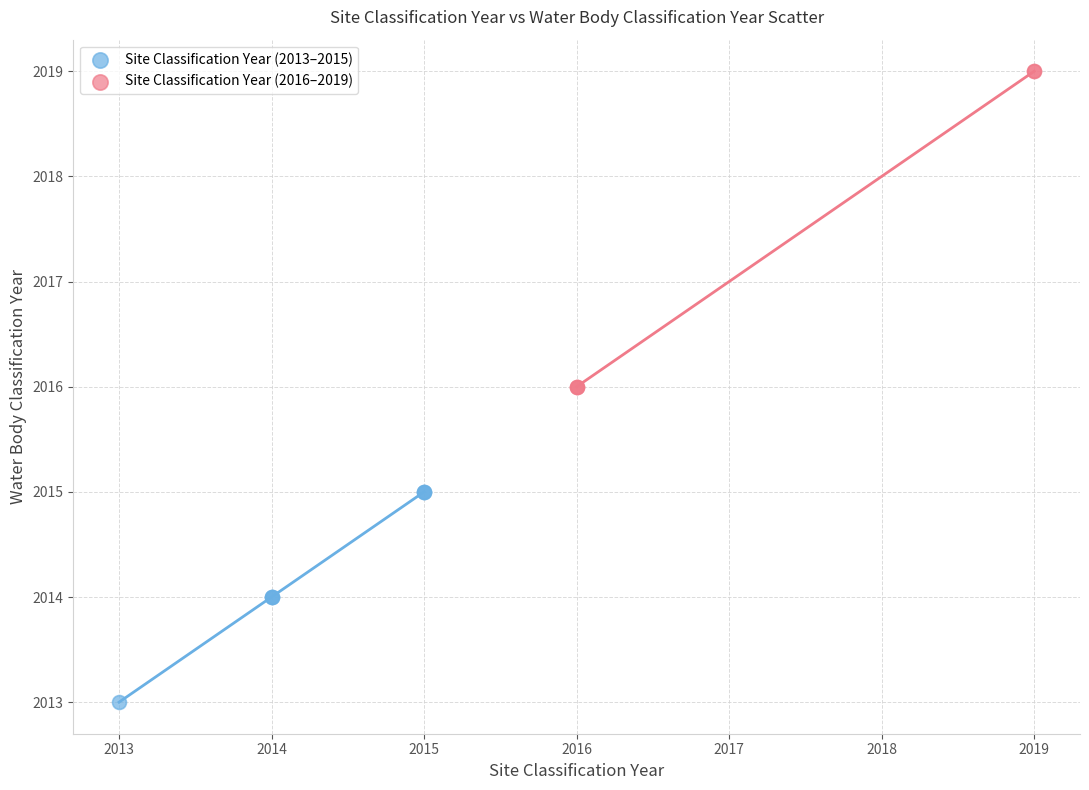

Which series reaches the minimum Y coordinate?

Site Classification Year (2013–2015)